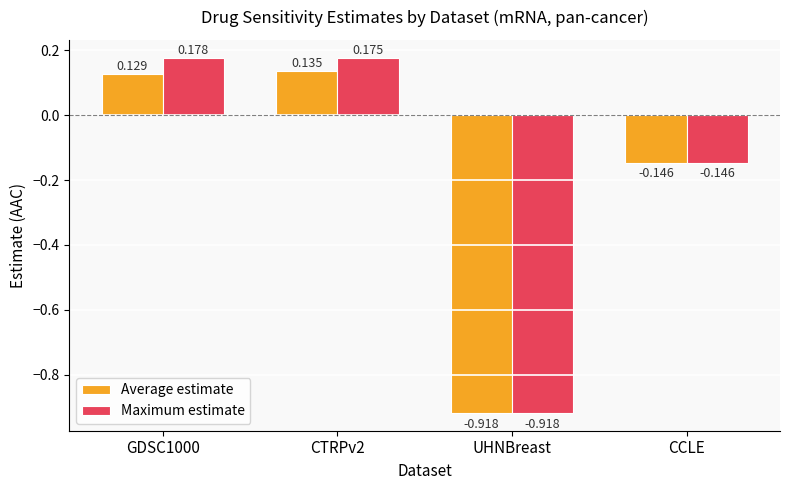

Which category has the lowest value in the Average estimate series?

UHNBreast